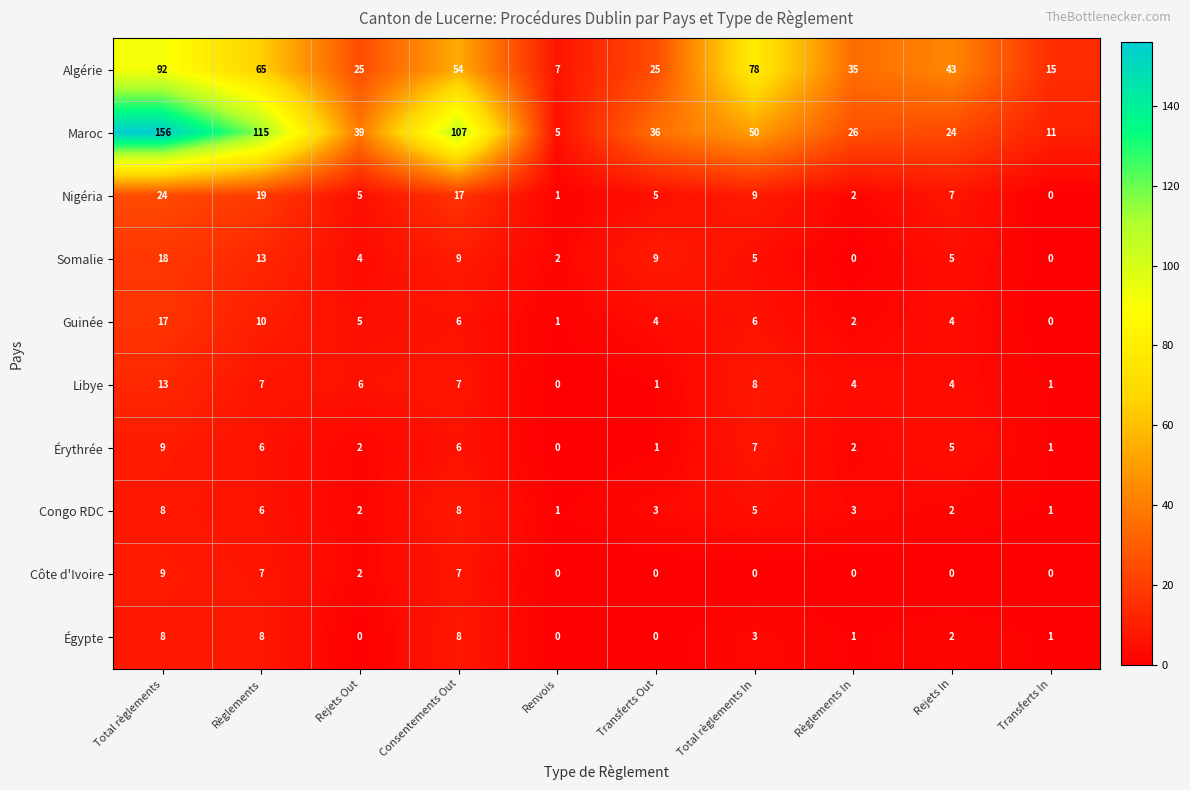

What is the difference between the highest and lowest values at Rejets In?

43